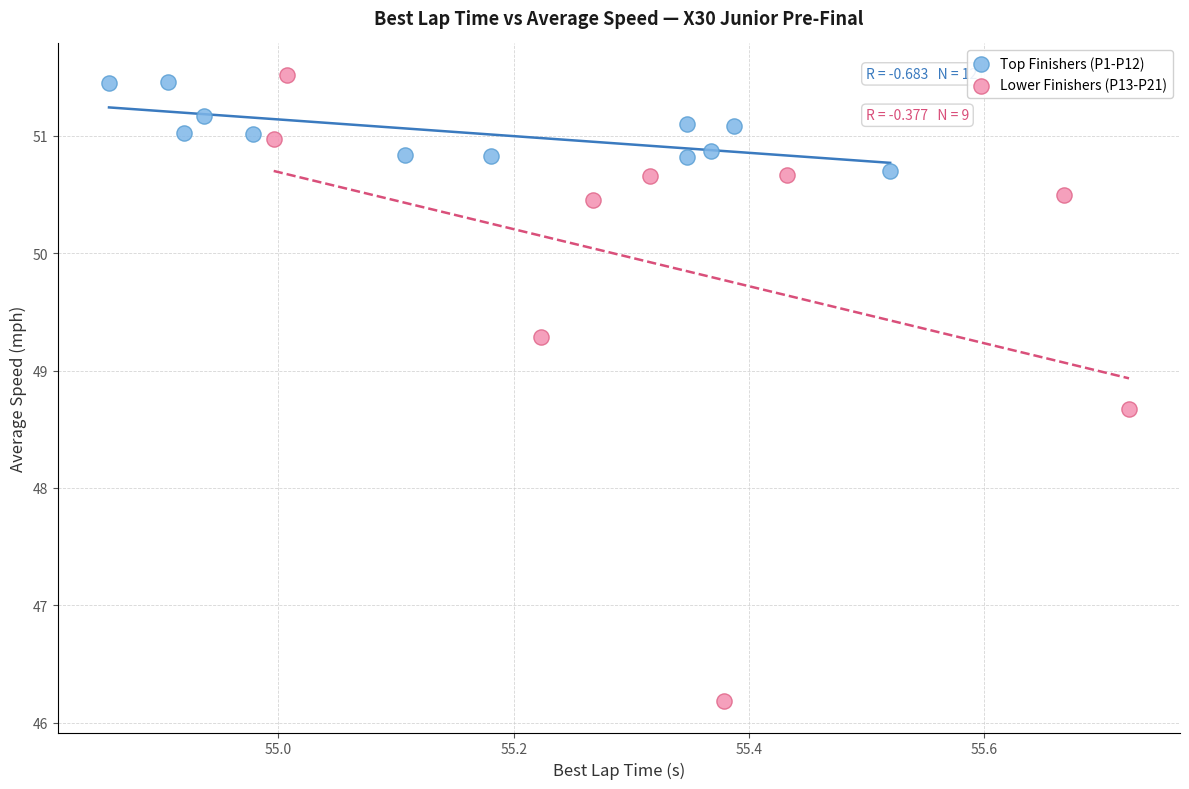

Which series has the largest Y range (max minus min)?

Lower Finishers (P13-P21)